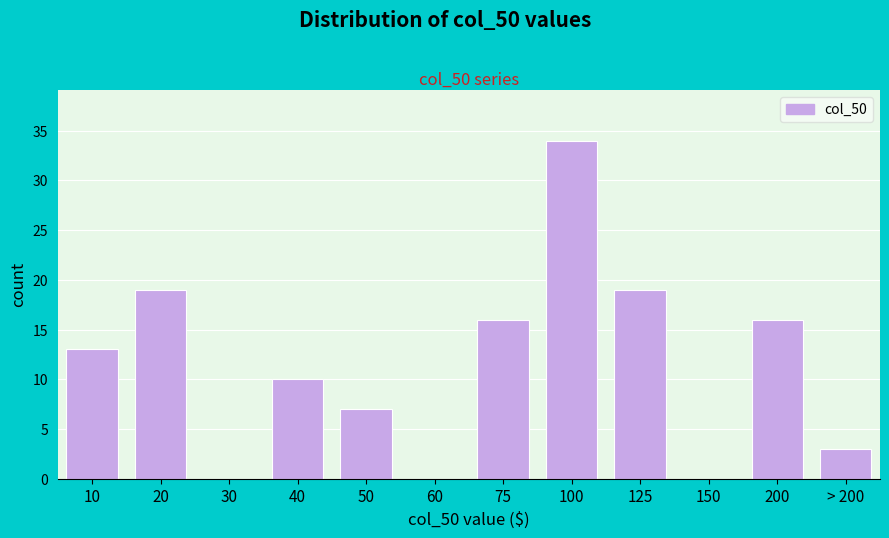

Reading left to right, what are all the values shown in this chart?

10=13	20=19	30=0	40=10	50=7	60=0	75=16	100=34	125=19	150=0	200=16	> 200=3